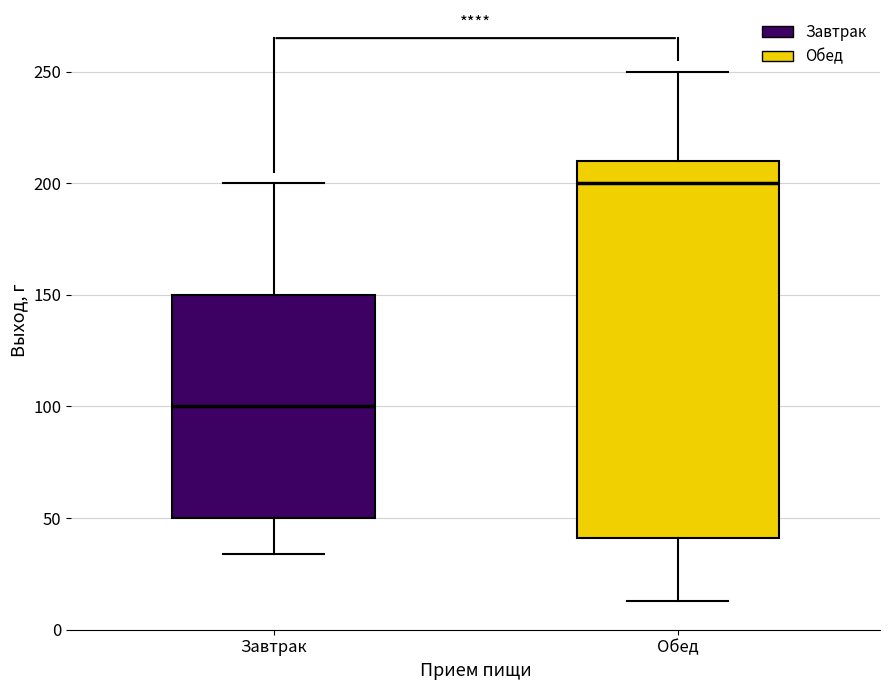

Reading left to right, transcribe this box plot: for each box, give where its median line is, the range the box spans, and where its two whiskers end, as read against the y-axis. The values are not printed on the chart, so give them approximately, as read against the axis.

Завтрак: median 100, box 50 to 150, whiskers 35 to 200
Обед: median 200, box 40 to 210, whiskers 15 to 250